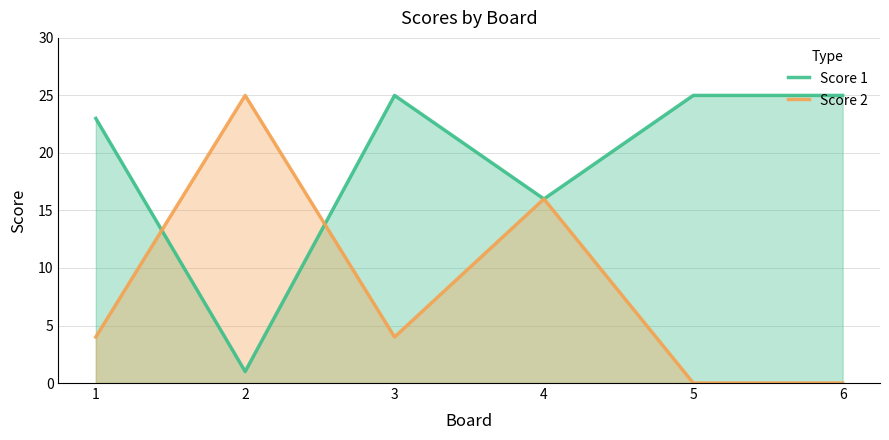

Reading left to right, extract all data points from this chart.

Score 1: 23	1	25	16	25	25
Score 2: 4	25	4	16	0	0